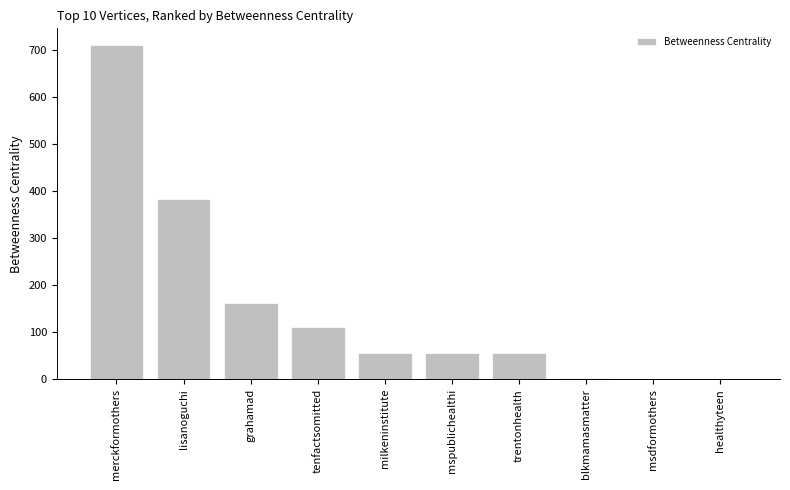

What is the average value?

154